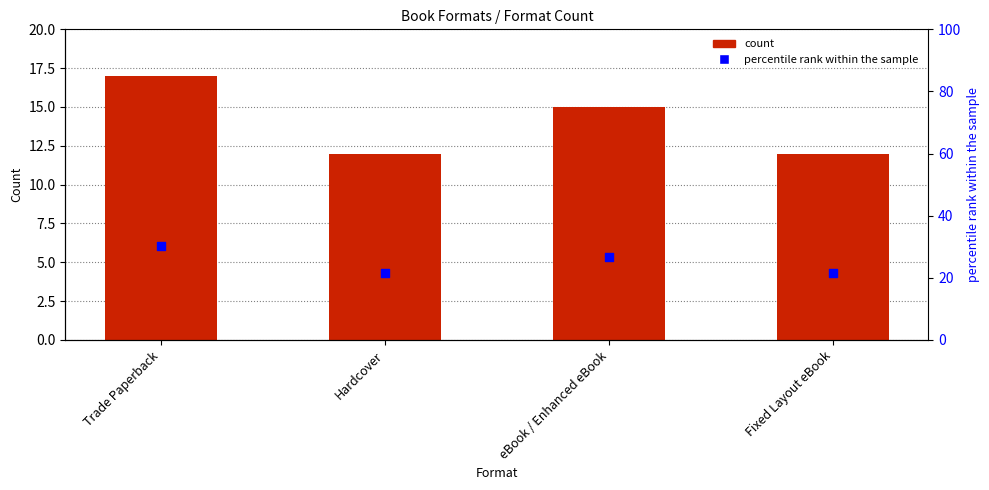

Which series reaches the minimum Y coordinate?

count